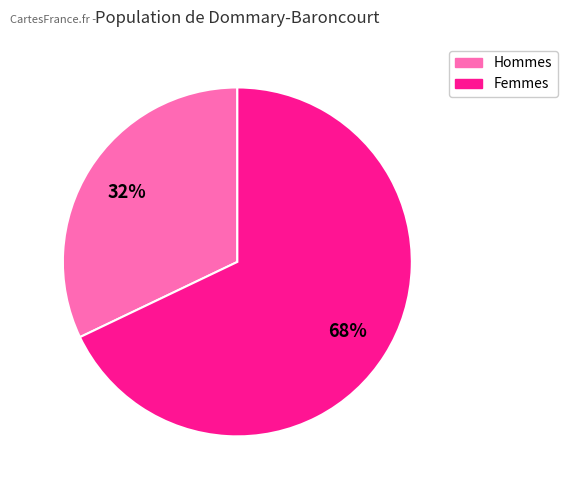

How many slices are in this pie chart?

2